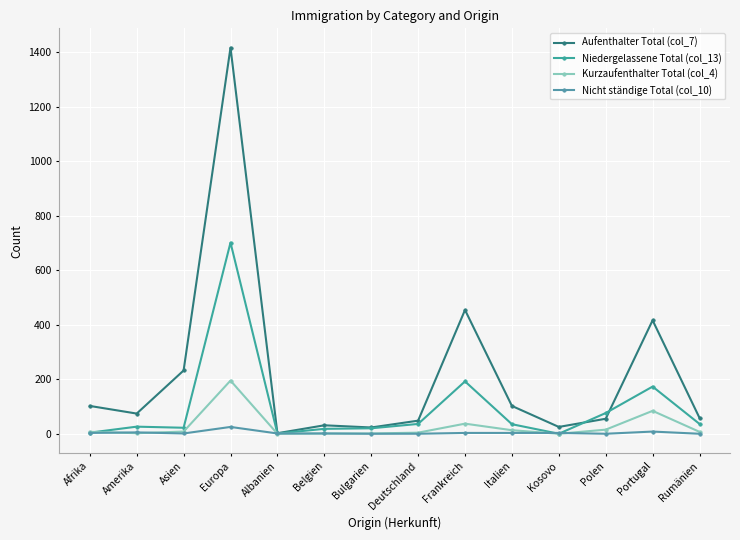

What are all the series names shown in the legend?

Aufenthalter Total (col_7), Niedergelassene Total (col_13), Kurzaufenthalter Total (col_4), Nicht ständige Total (col_10)